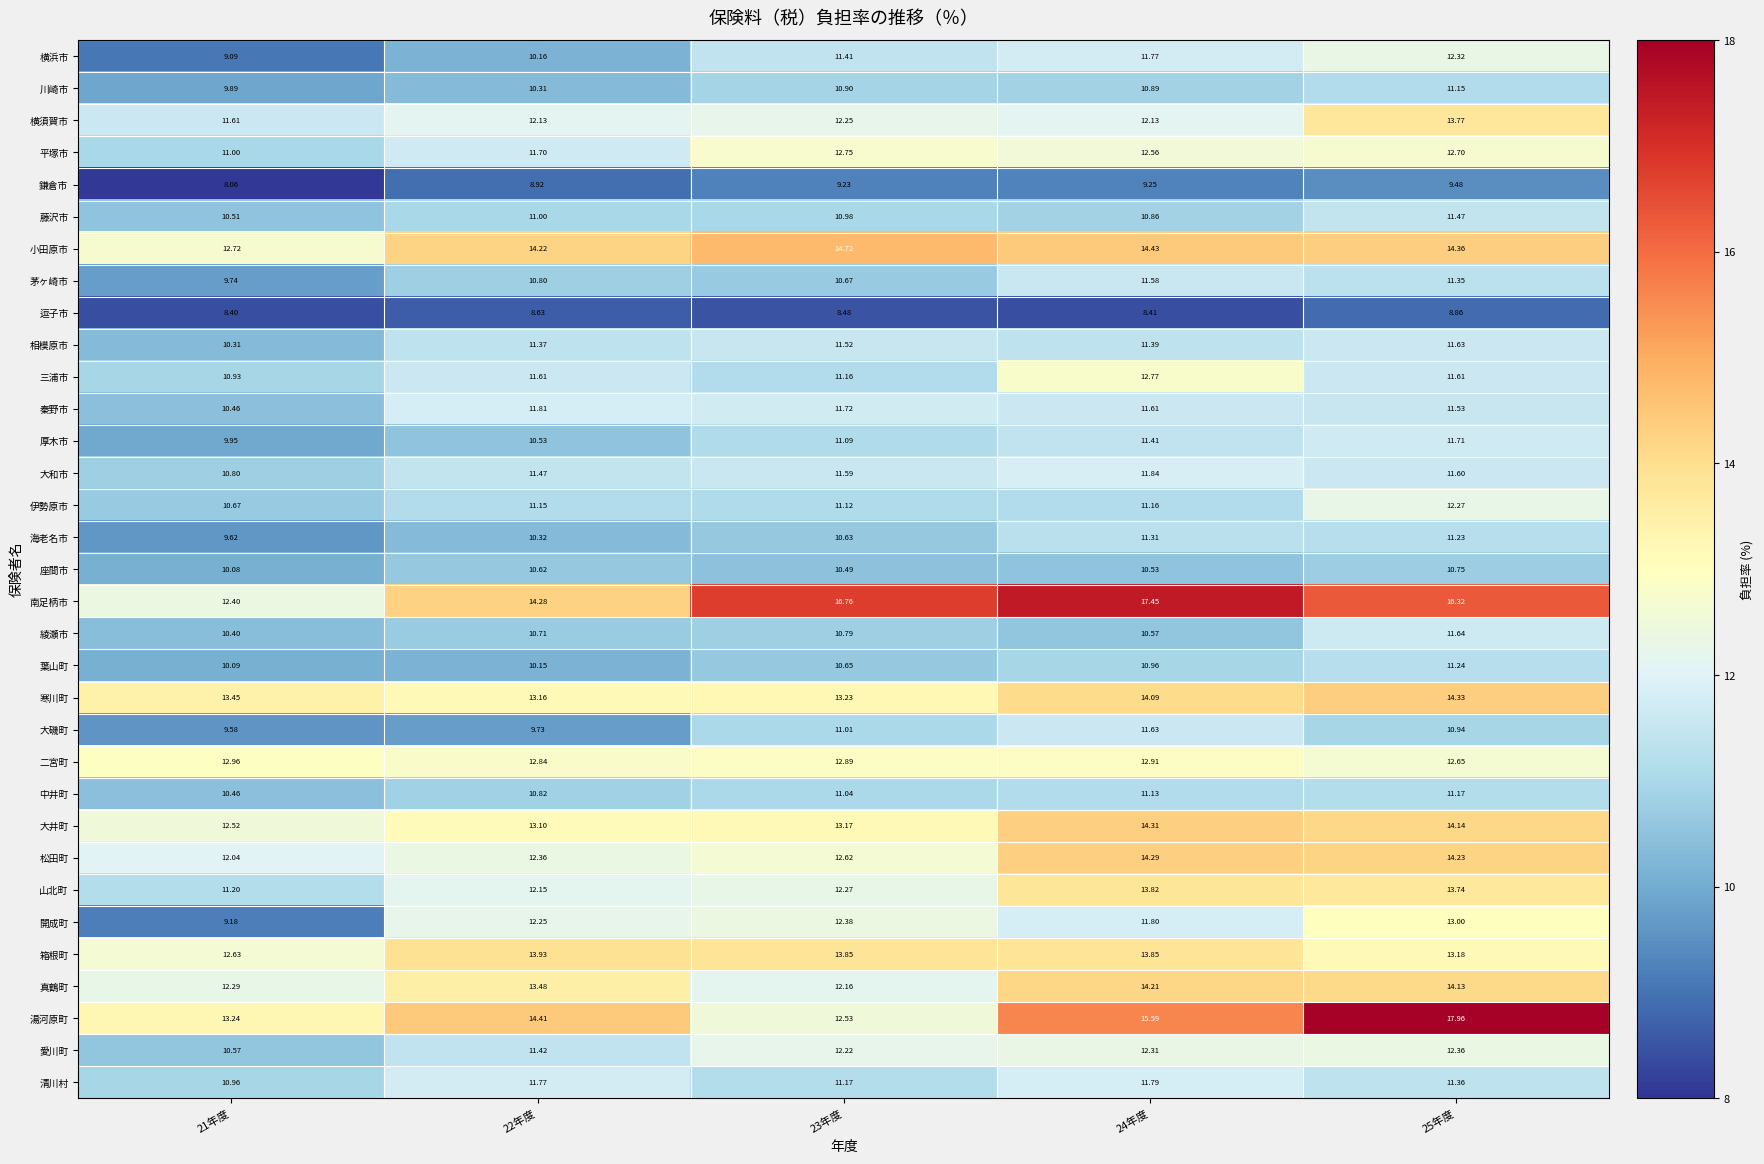

Count the number of categories in the chart.

5